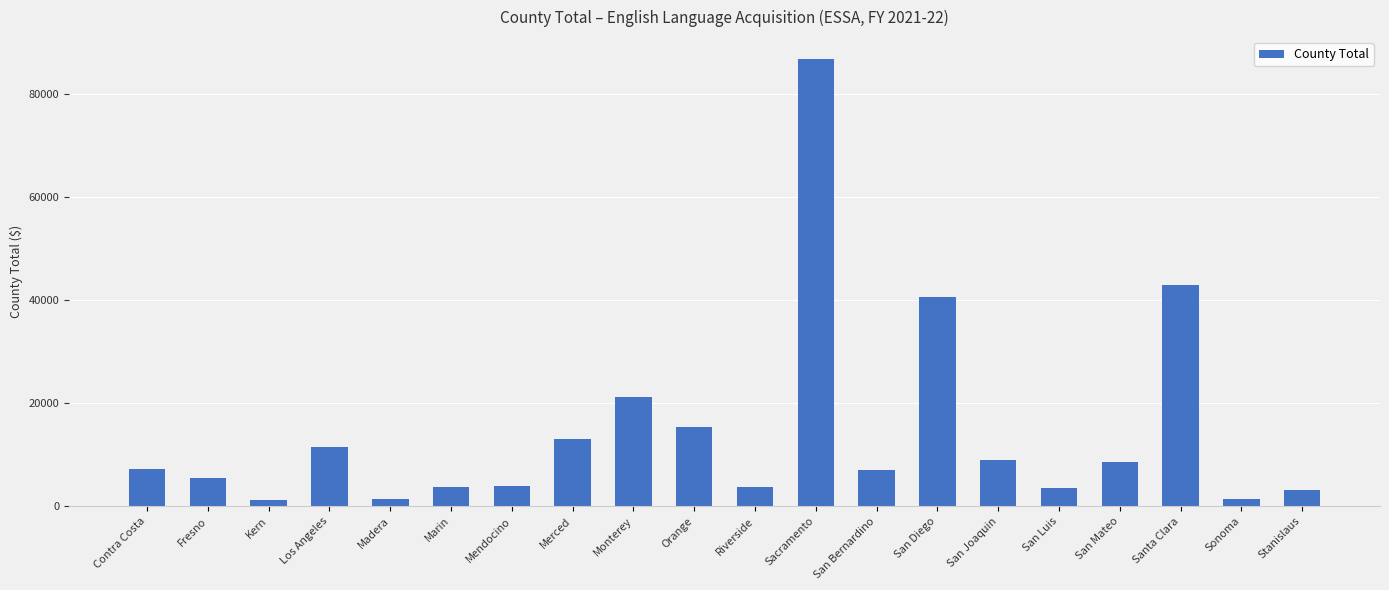

What is the greatest value displayed?

86686